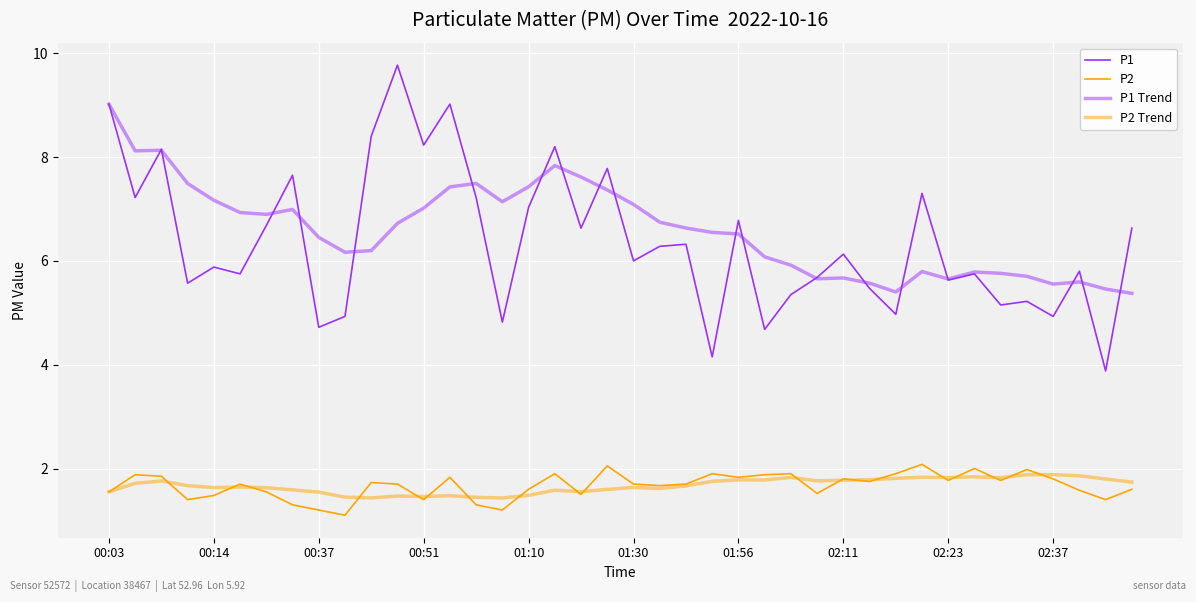

Does the chart display data point markers on the line(s)?

No